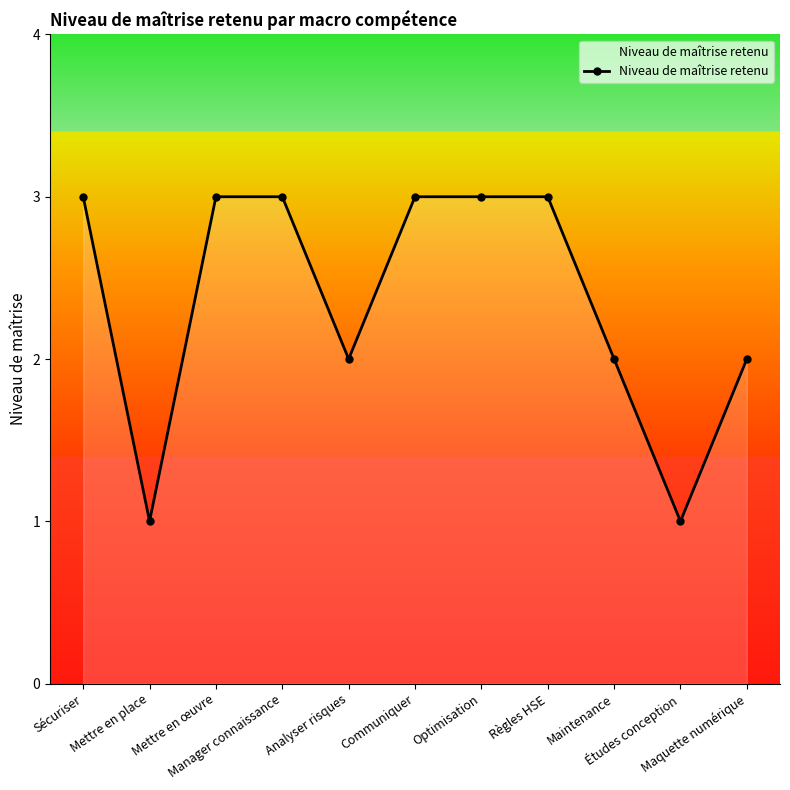

What is the sum of all values?

26